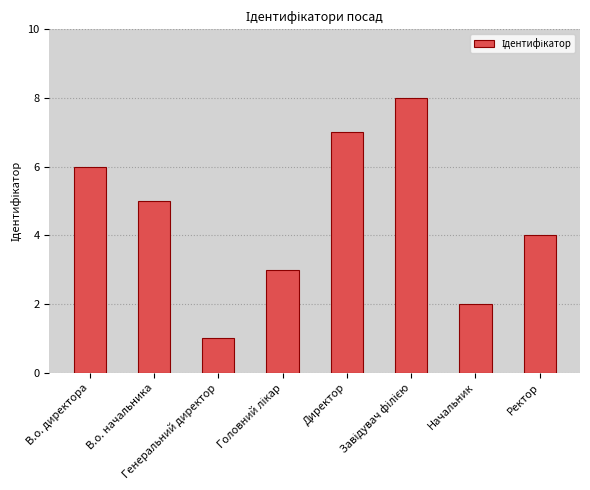

What is the difference between the maximum and second lowest values?

6